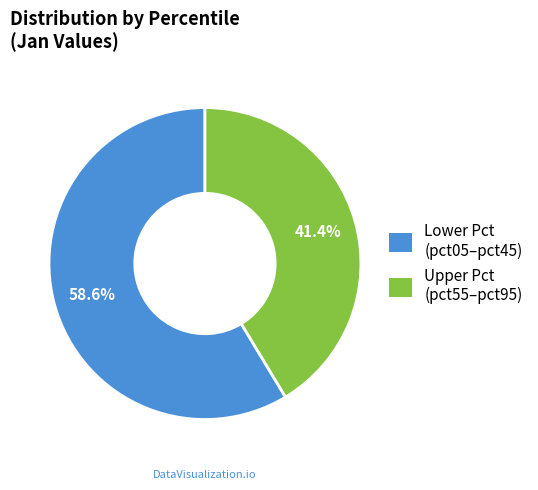

What portion of the pie excludes Upper Pct (pct55–pct95)?

58.6%